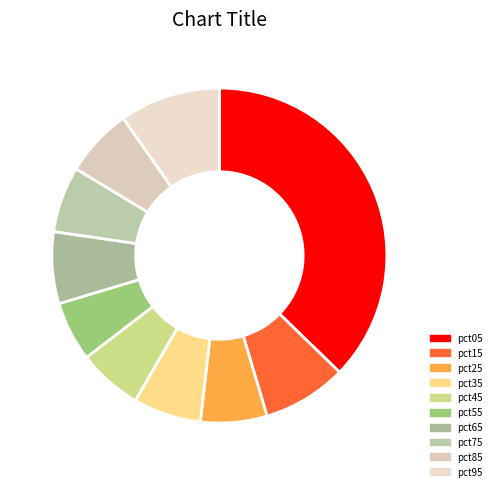

What percentage is the pct05 slice, to the nearest percent?

37%